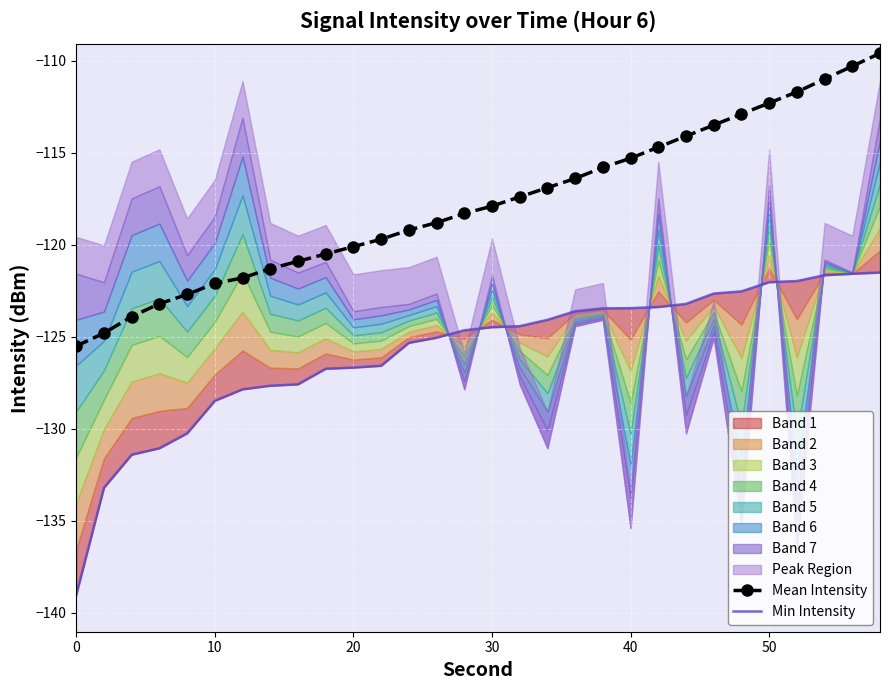

What is the maximum value for Mean Intensity?

-109.6